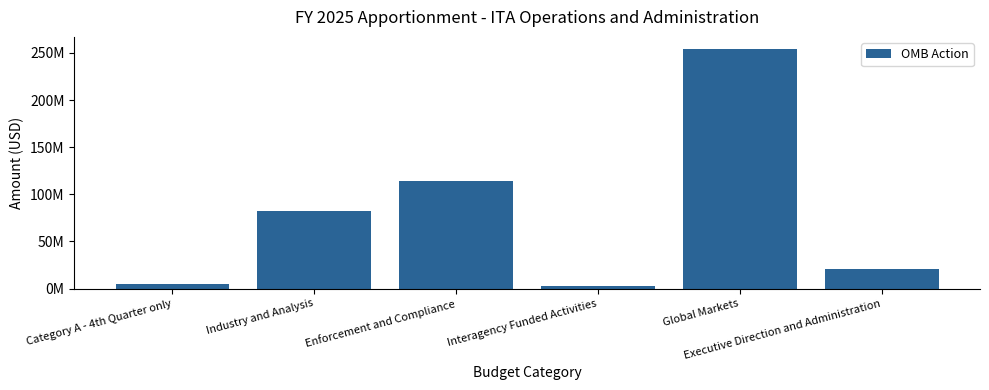

Is it true that the value at Global Markets is 147536496?

False